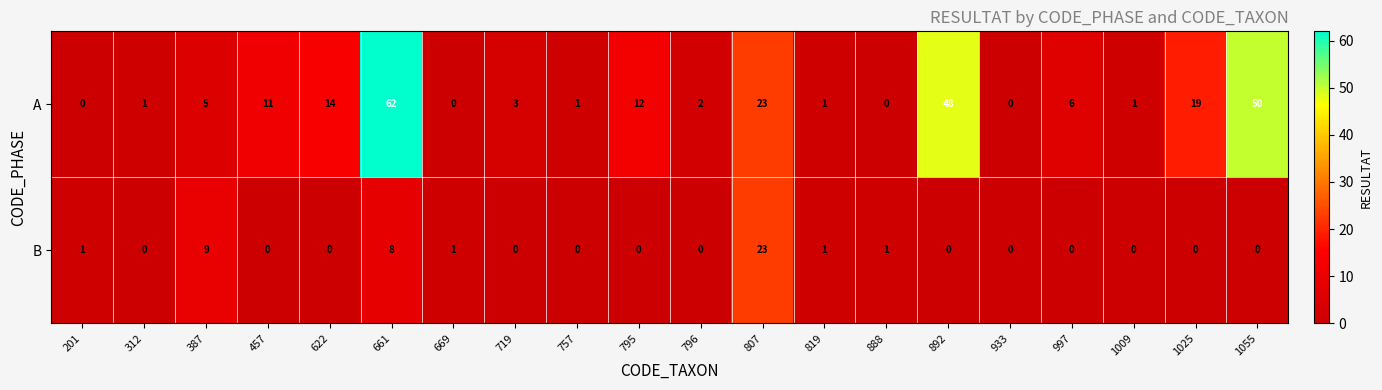

Is it true that B equals 1 at 819?

True